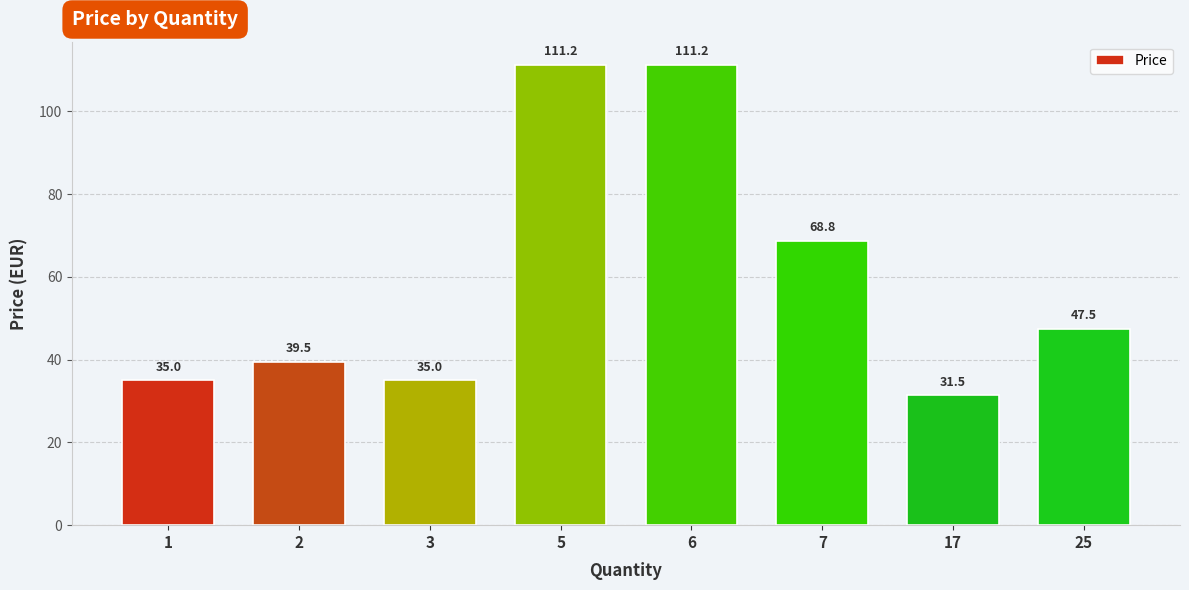

True or false: the data shows 39.5 at 2.

True